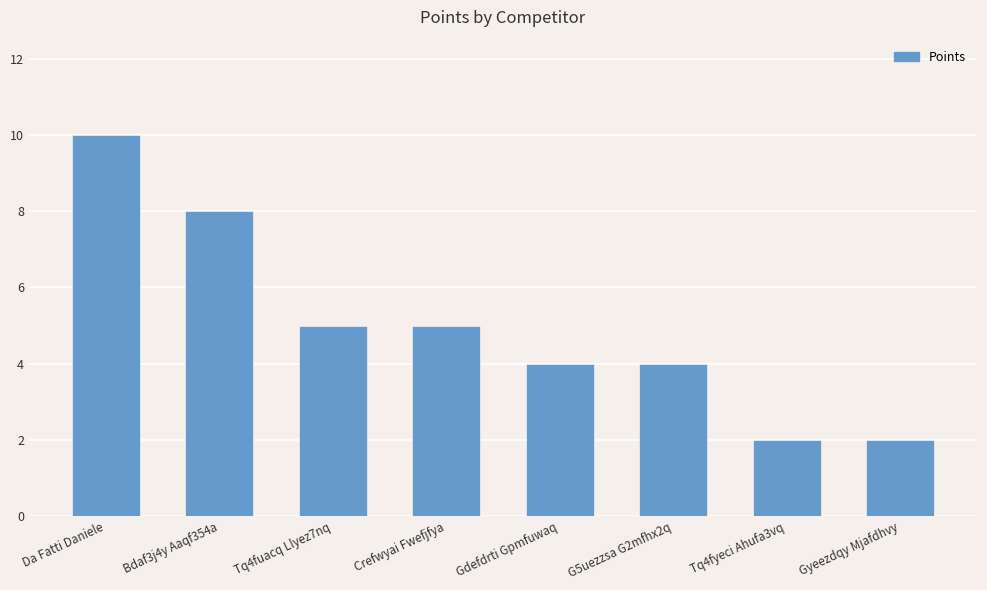

Where does the data first go above 5?

Da Fatti Daniele